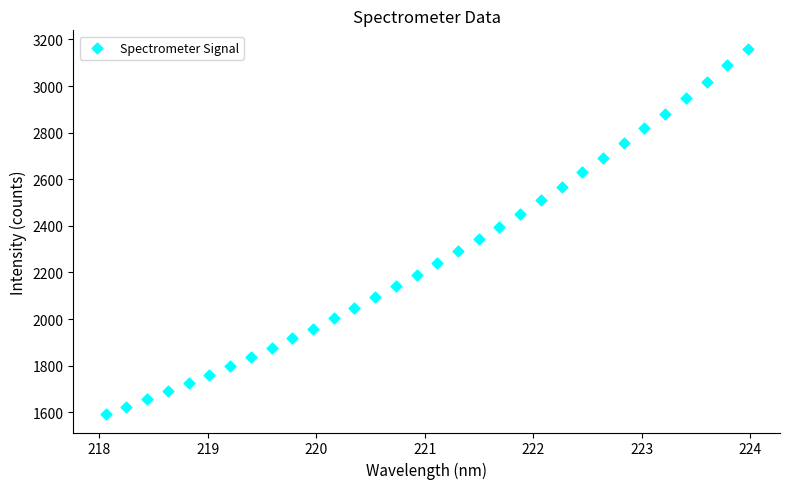

What is the range of Y values (max minus min)?

1568.7